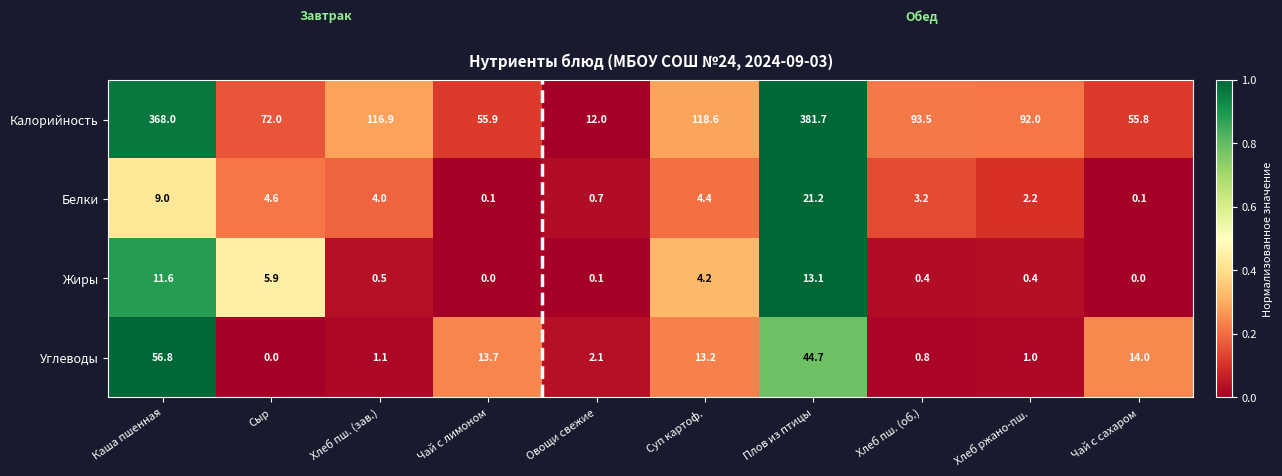

At which category is the sum across all series the highest?

Плов из птицы